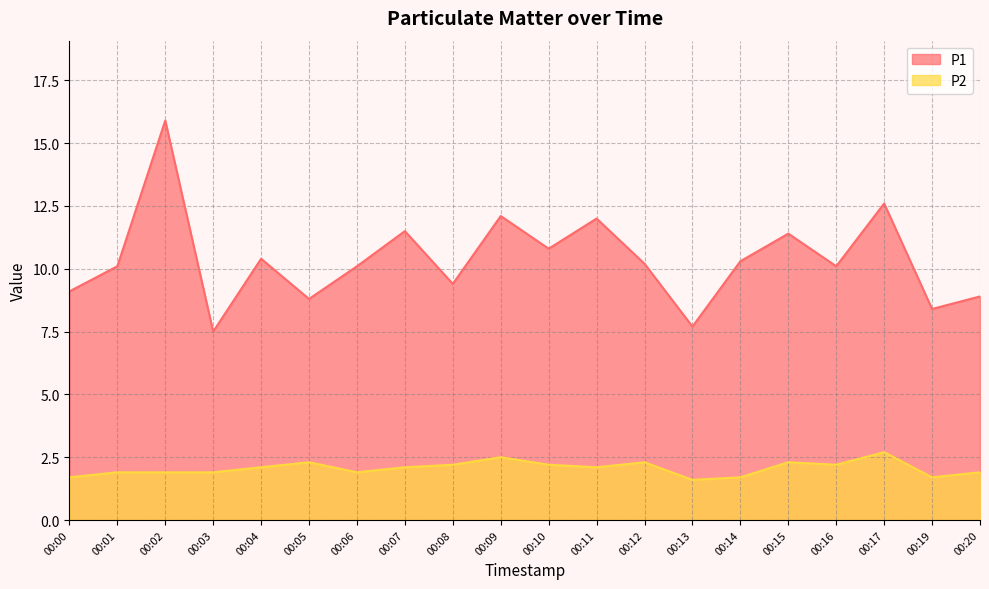

What is the sum of the P1 values at 00:15 and 00:09?

23.5